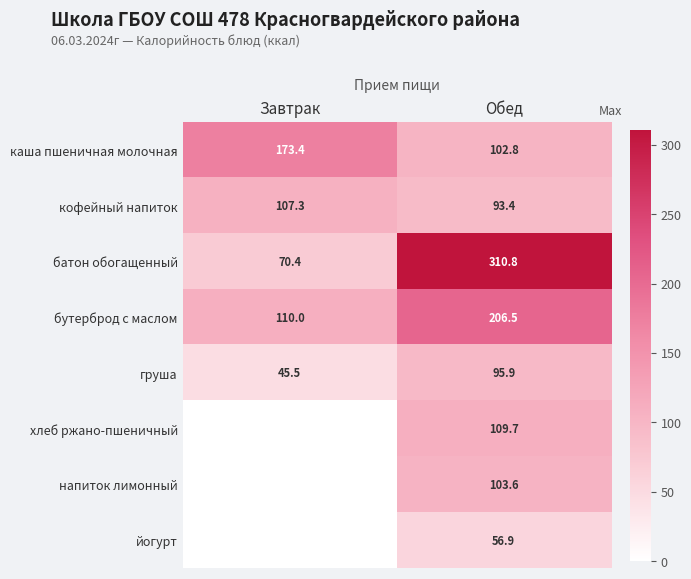

The value of кофейный напиток at Завтрак is 107.3. True or false?

True